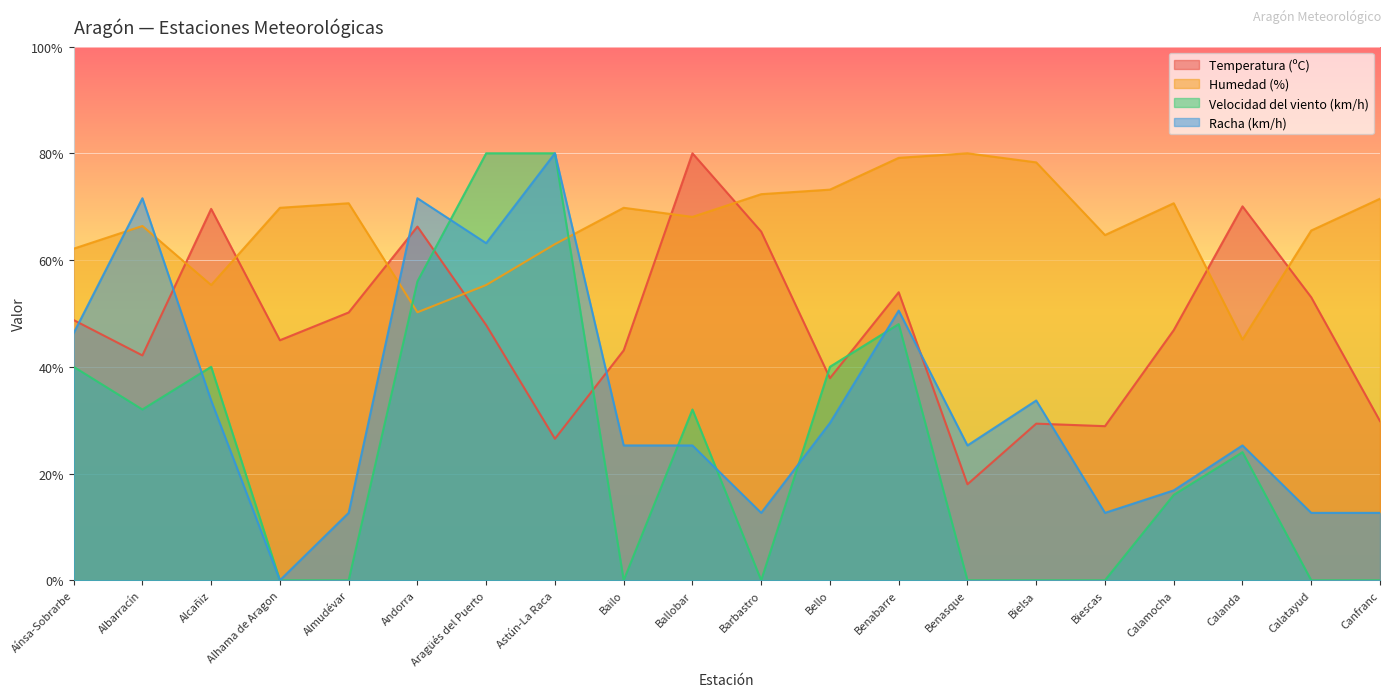

What is the label of the 12th point from the right?

Bailo